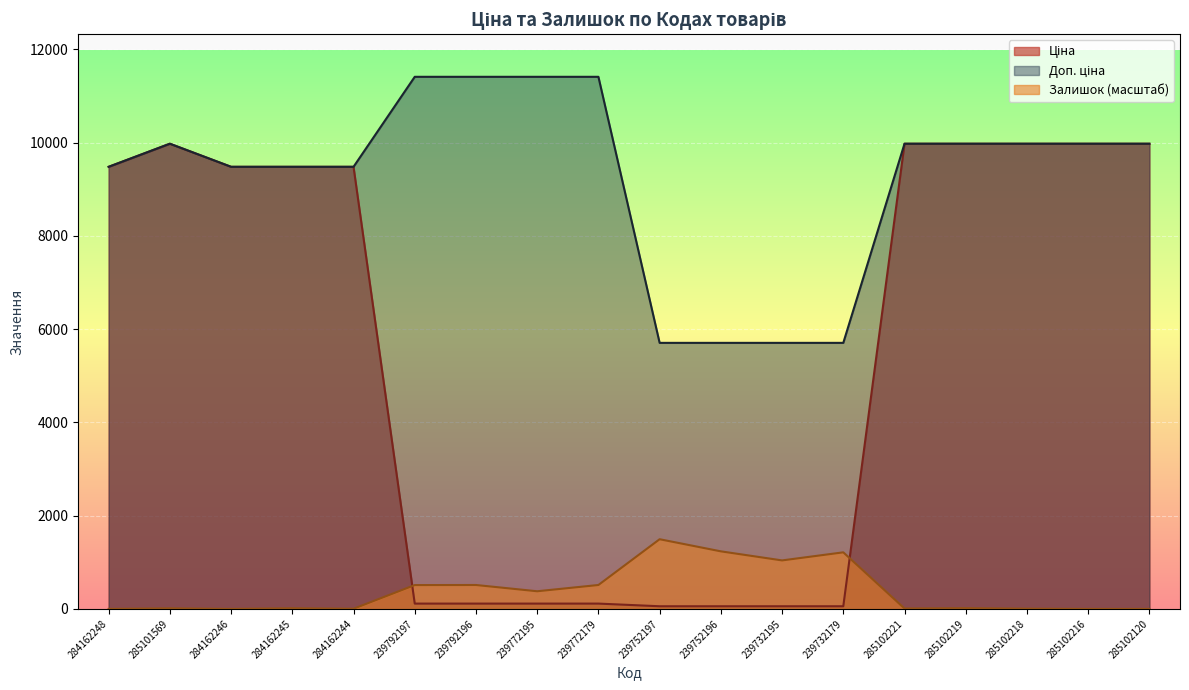

Rank the series at 284162244 from lowest to highest value.

Залишок, Ціна, Доп. ціна